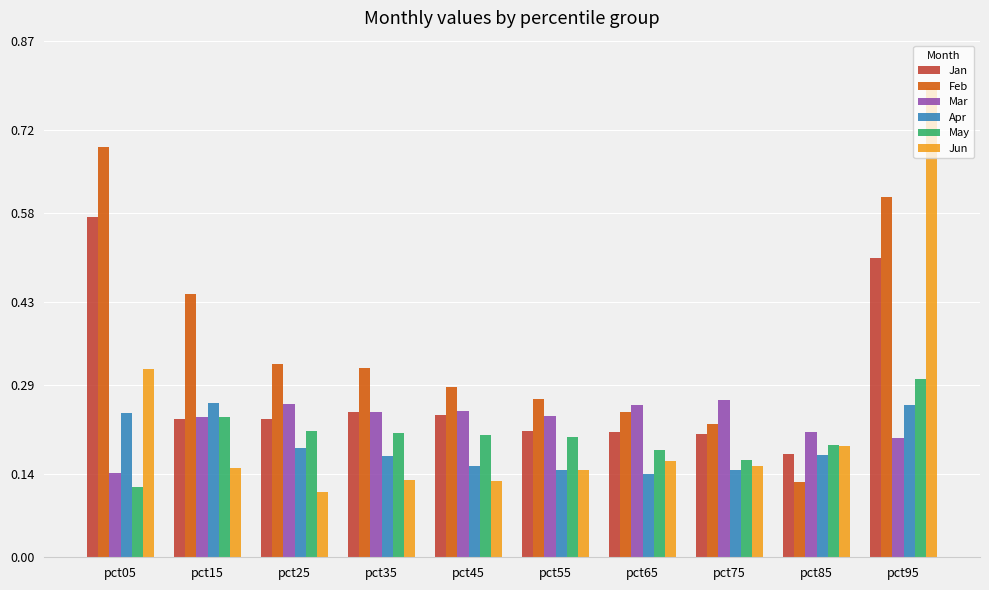

Is it true that May equals 0.2 at pct85?

True